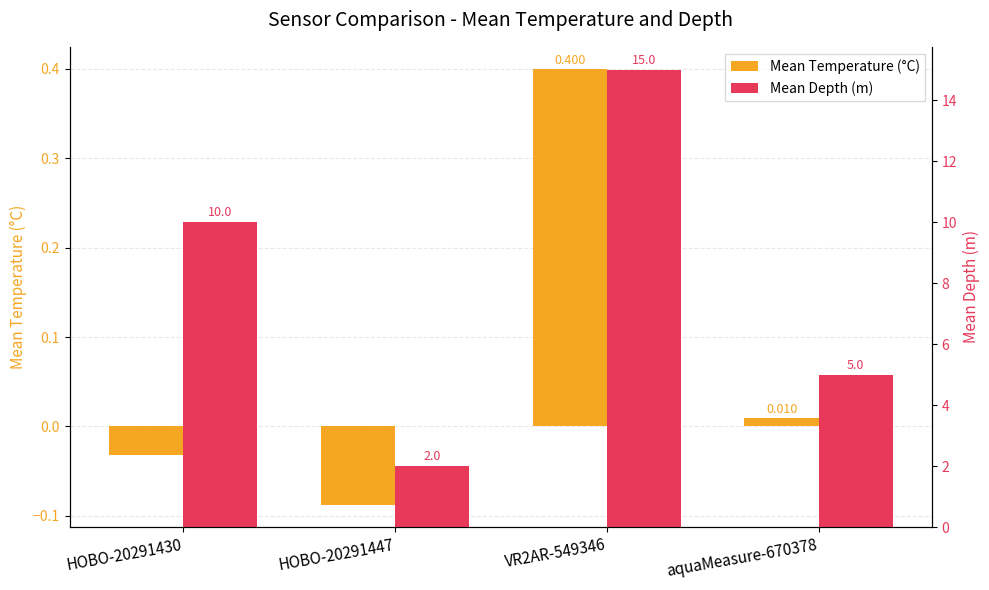

At which category is the sum across all series the highest?

VR2AR-549346